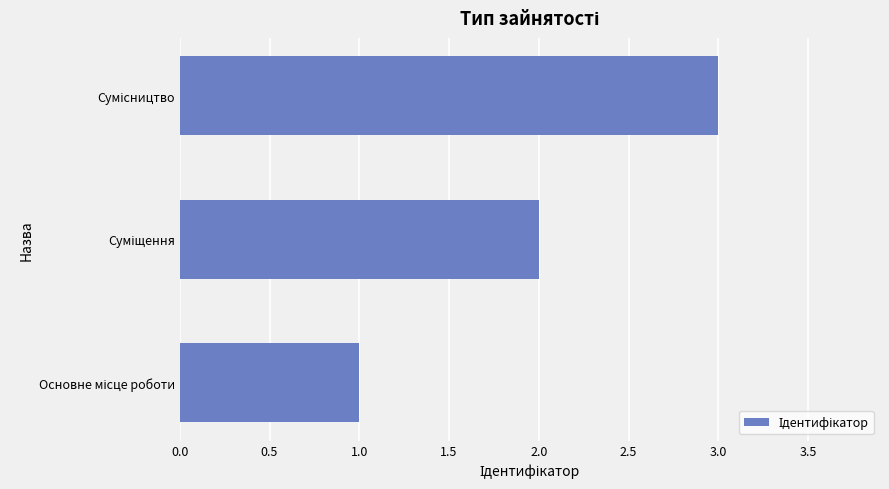

What is the greatest value displayed?

3